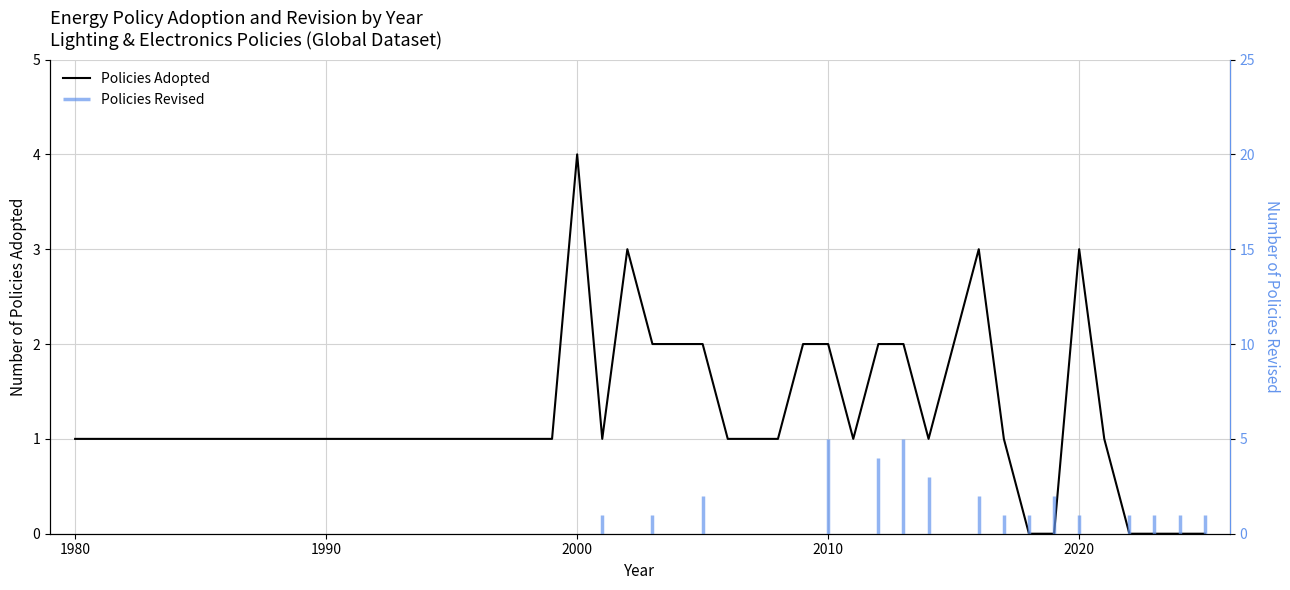

Does the chart display data point markers on the line(s)?

No